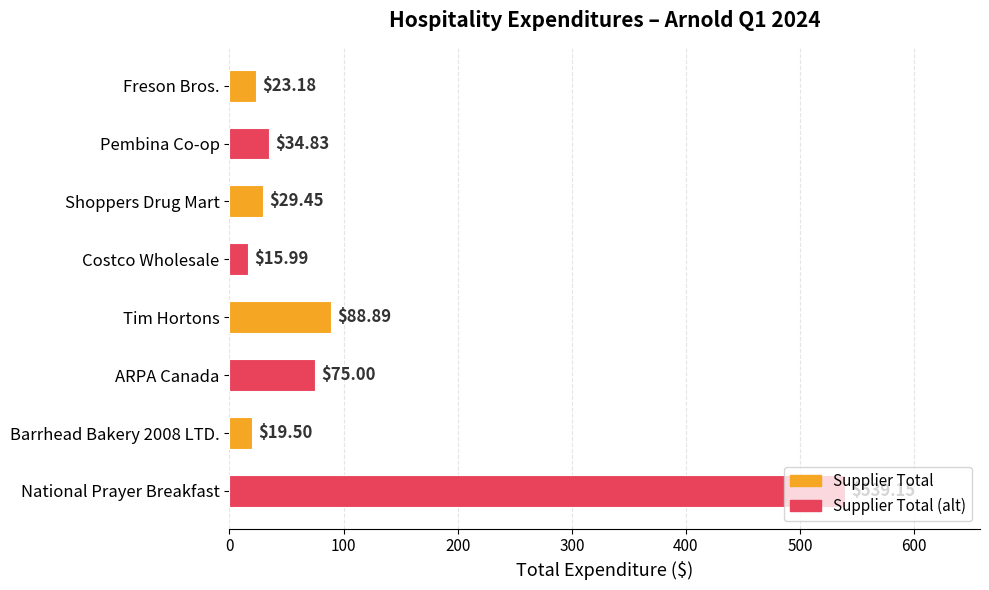

Are the bars grouped side by side (vs. stacked)?

No